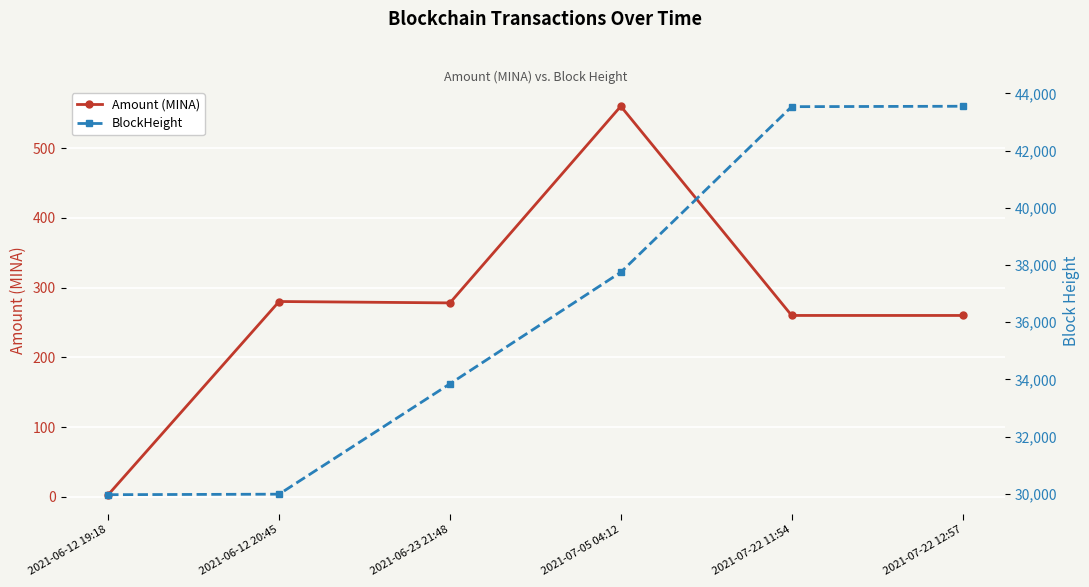

Is it true that BlockHeight equals 33849.0 at 2021-06-23 21:48?

True